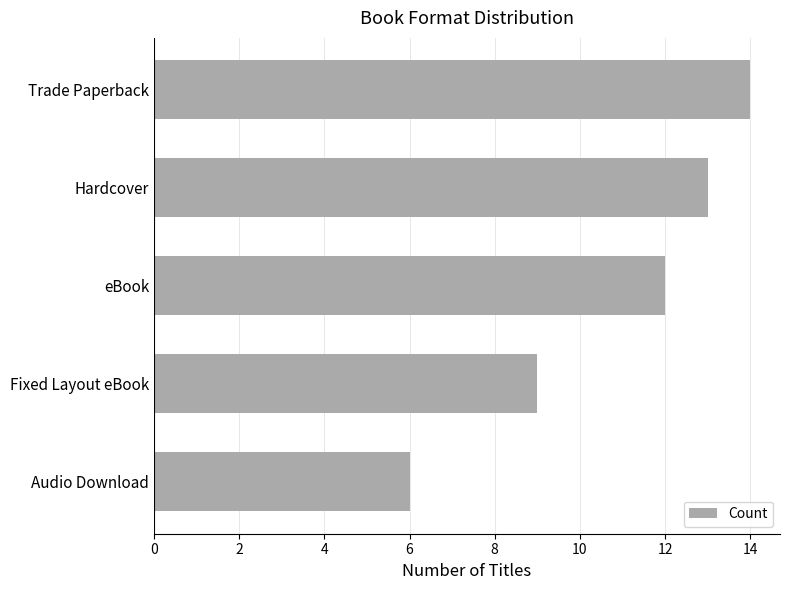

What is the ratio of the value at Audio Download to the value at eBook?

0.5